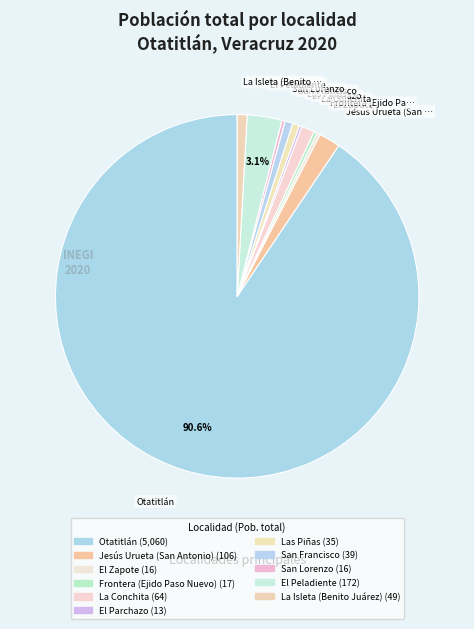

Rank the categories by value from highest to lowest.

Otatitlán, El Peladiente, Jesús Urueta (San Antonio), La Conchita, La Isleta (Benito Juárez), San Francisco, Las Piñas, Frontera (Ejido Paso Nuevo), El Zapote, San Lorenzo, El Parchazo